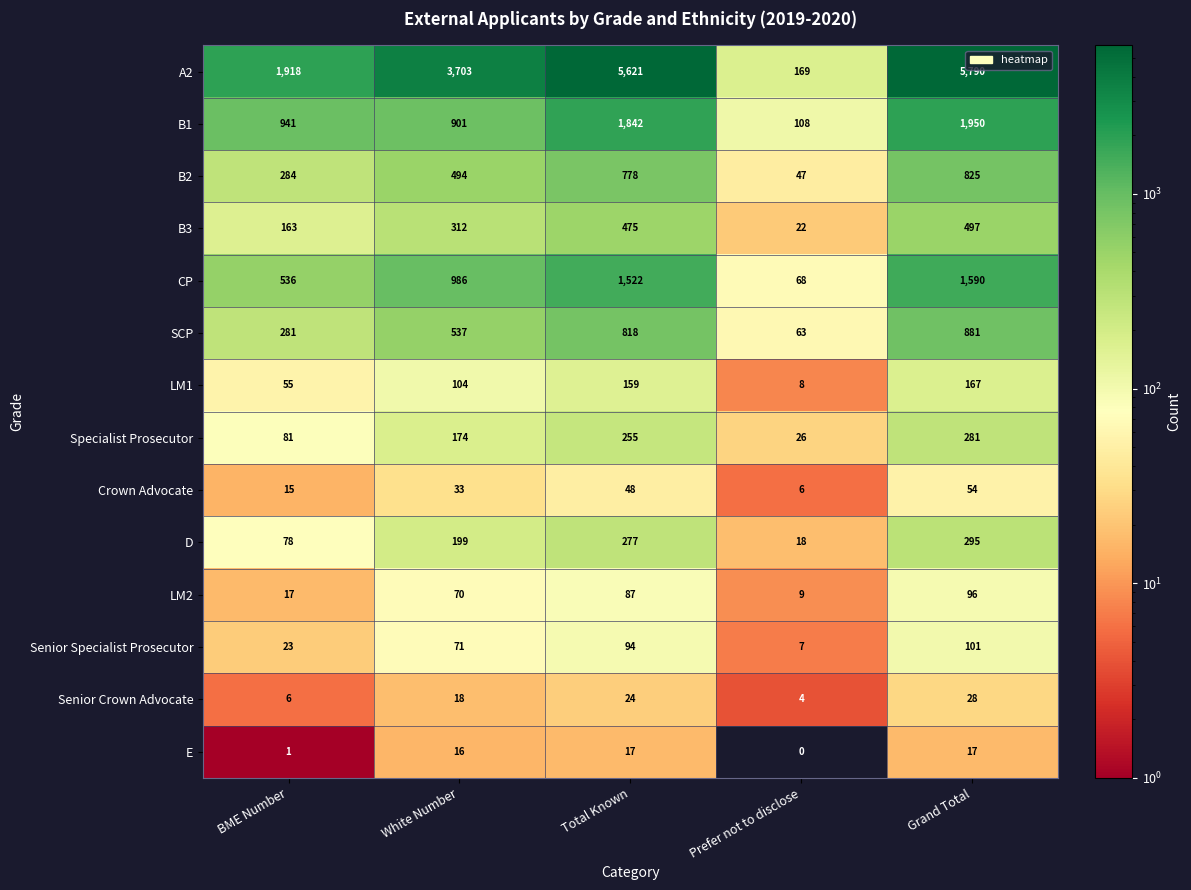

What is the approximate value of B3 at Grand Total?

497